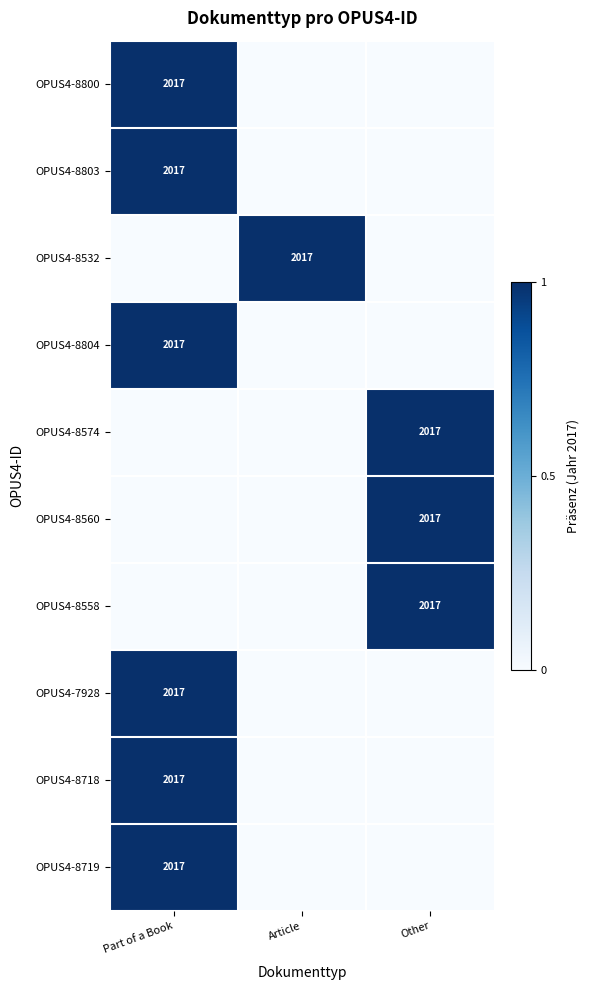

True or false: OPUS4-8560 has a value of 629 at Other.

False